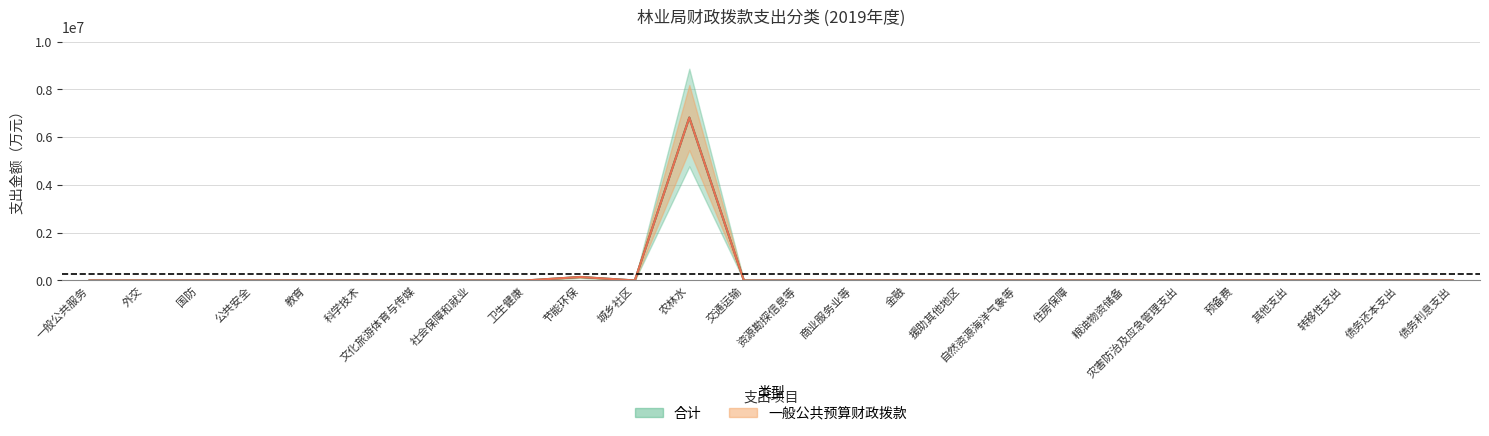

What is the sum of all 合计 values?

6963293